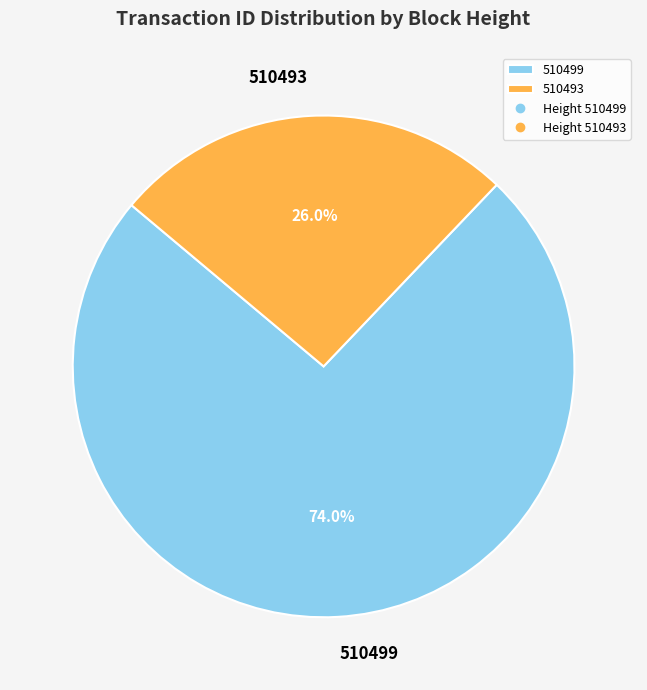

Does 510493 account for over 50% of the chart?

No